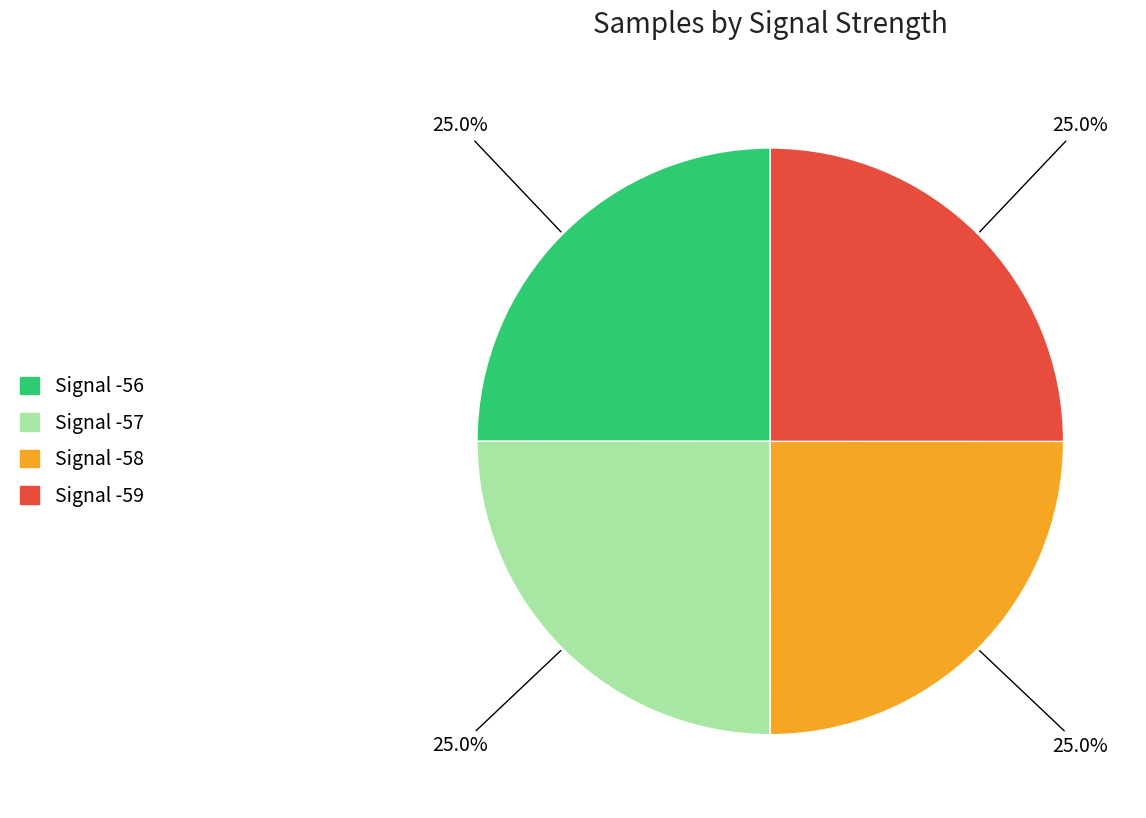

To the nearest percent, what is the average slice percentage?

25%